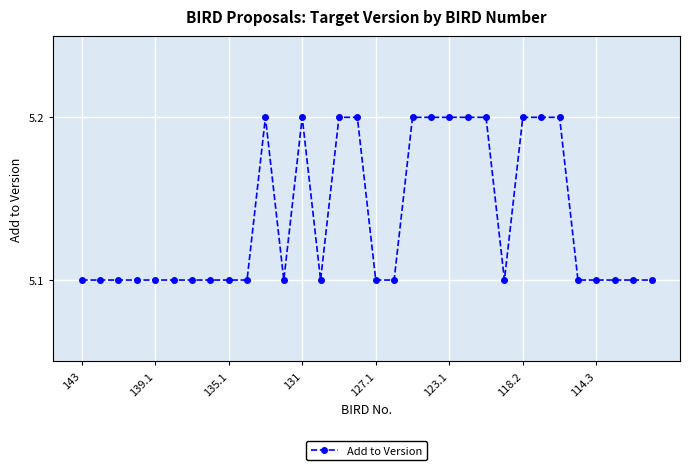

True or false: the data has more than 1 interior local peaks.

True